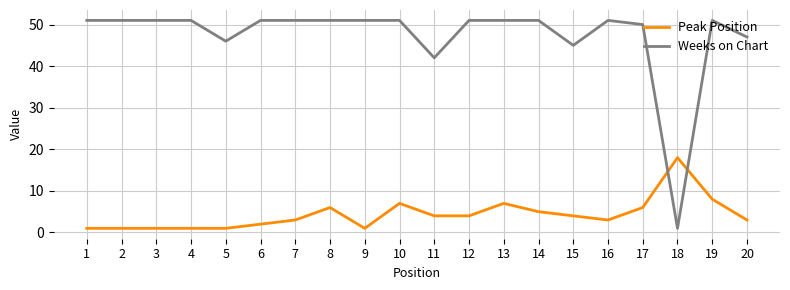

Which series ends up on top after the final intersection of Weeks on Chart and Peak Position?

Weeks on Chart